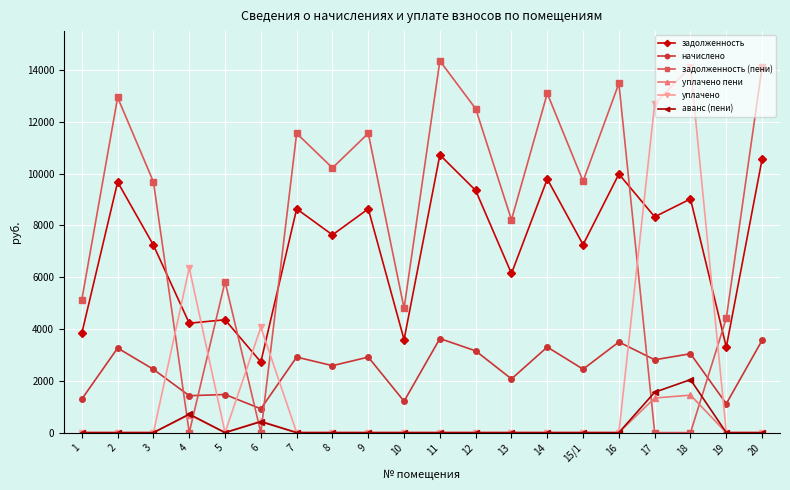

The value of аванс (пени) at 19 is 0.0. True or false?

True